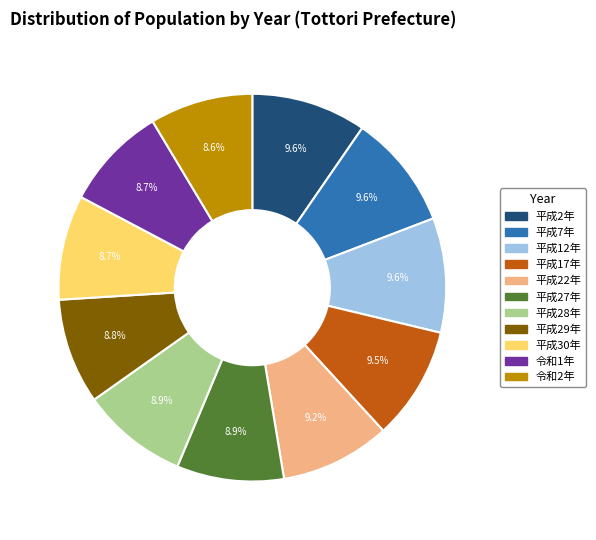

How much of the chart is everything except 平成2年?

90.4%